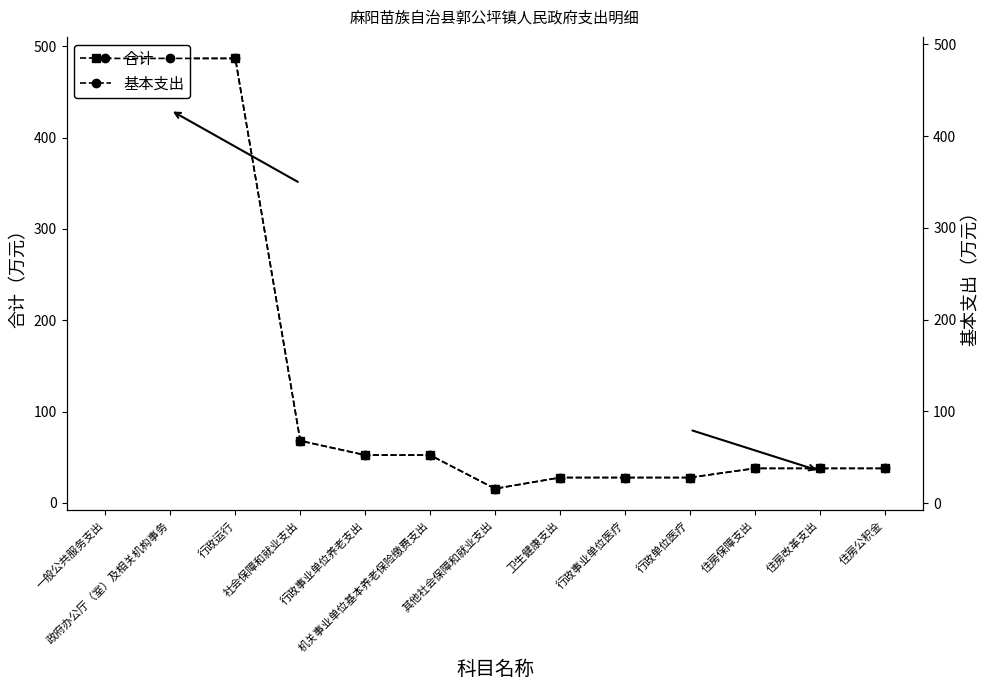

Which series has the largest range (max minus min)?

合计